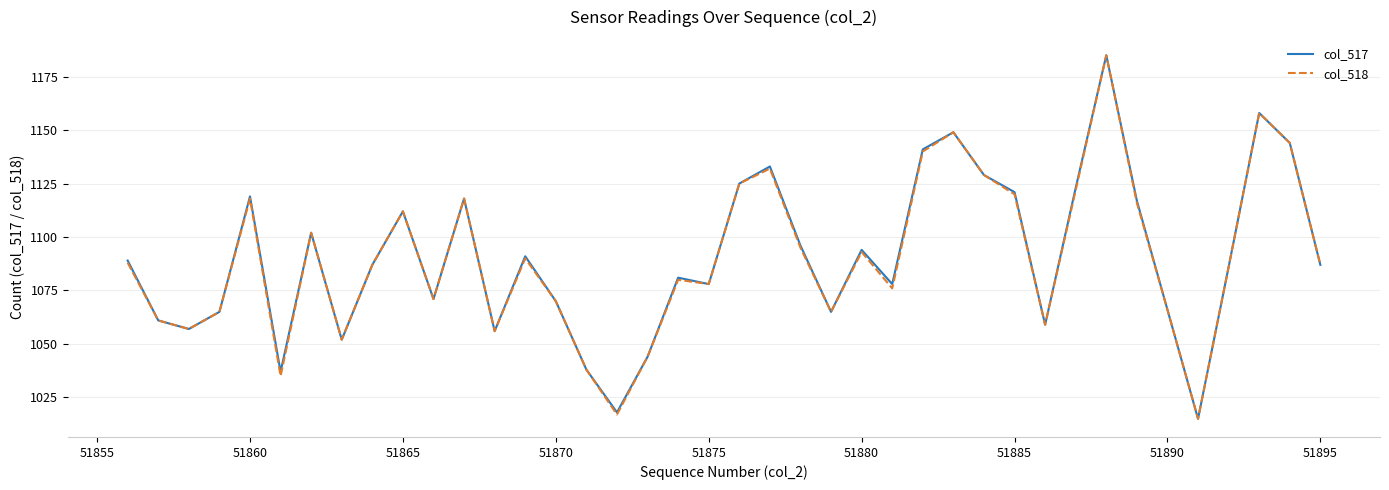

What is the maximum value shown in the chart?

1185